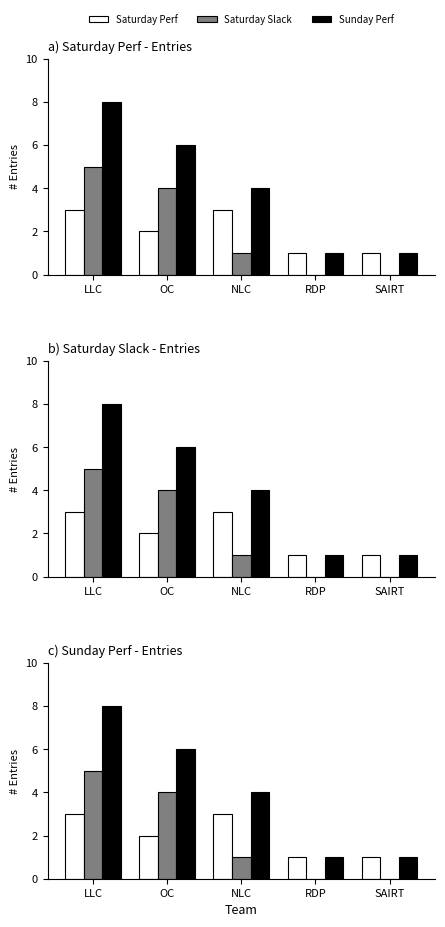

Is it true that Saturday Slack equals 0 at RDP?

True